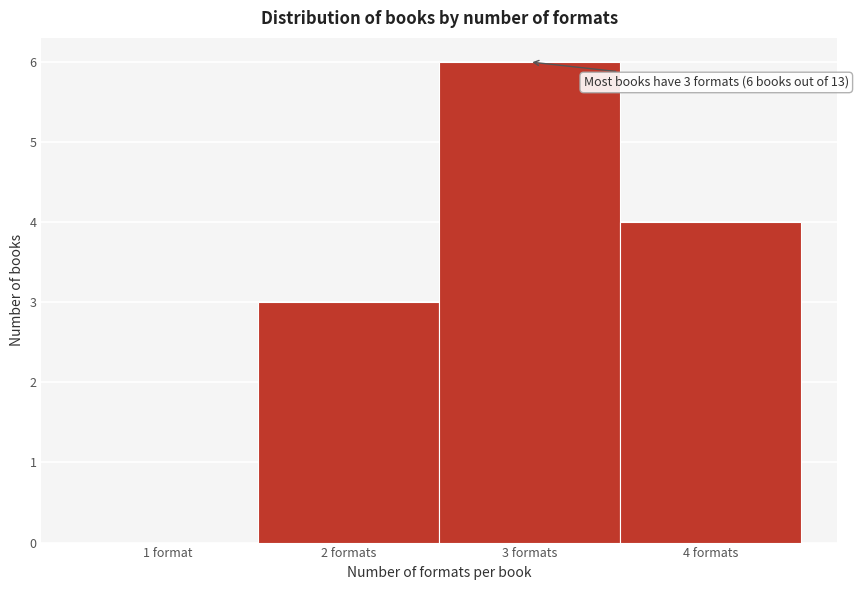

Reading left to right, transcribe all the data shown in this chart.

1 format=0	2 formats=3	3 formats=6	4 formats=4